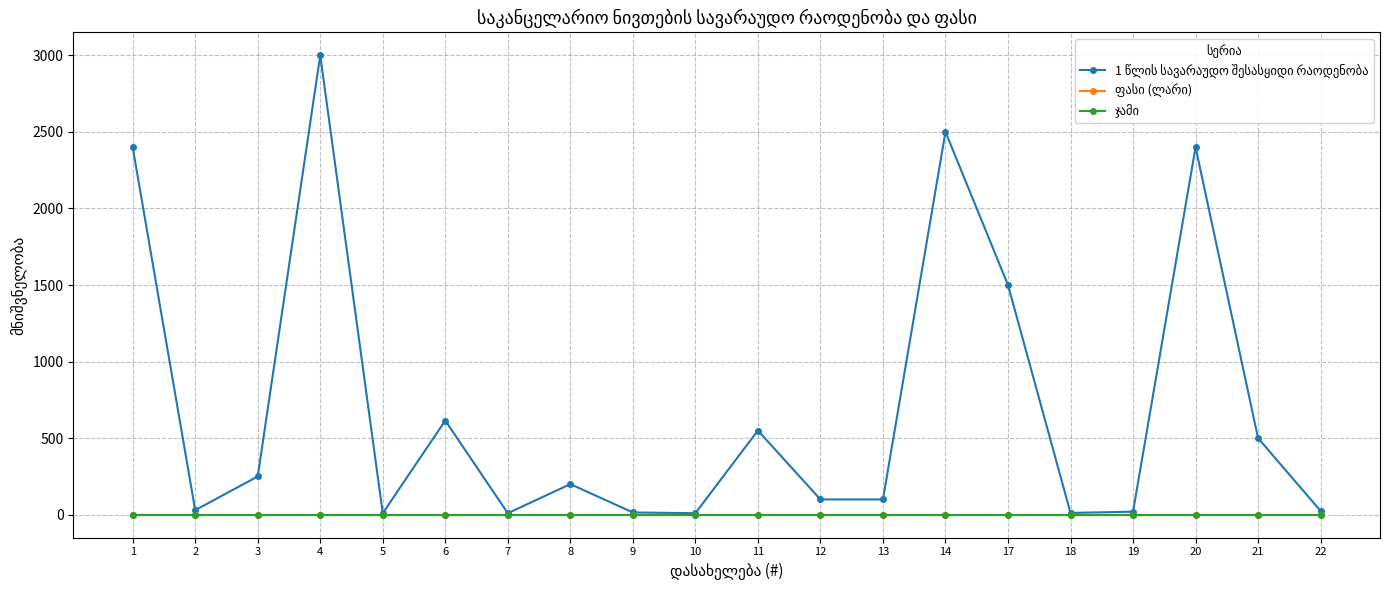

At 20, list the series in order from smallest to largest.

ფასი (ლარი), ჯამი, 1 წლის სავარაუდო შესასყიდი რაოდენობა